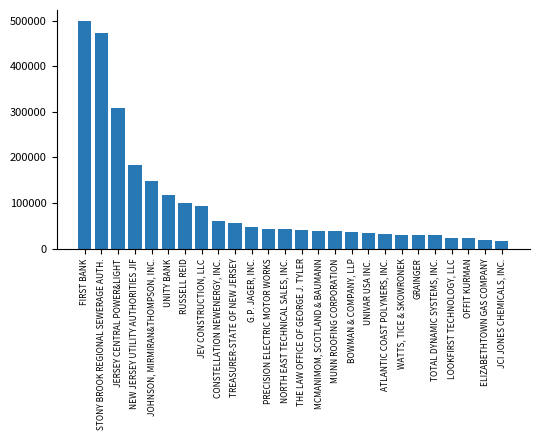

What is the minimum value shown in the chart?

17798.4